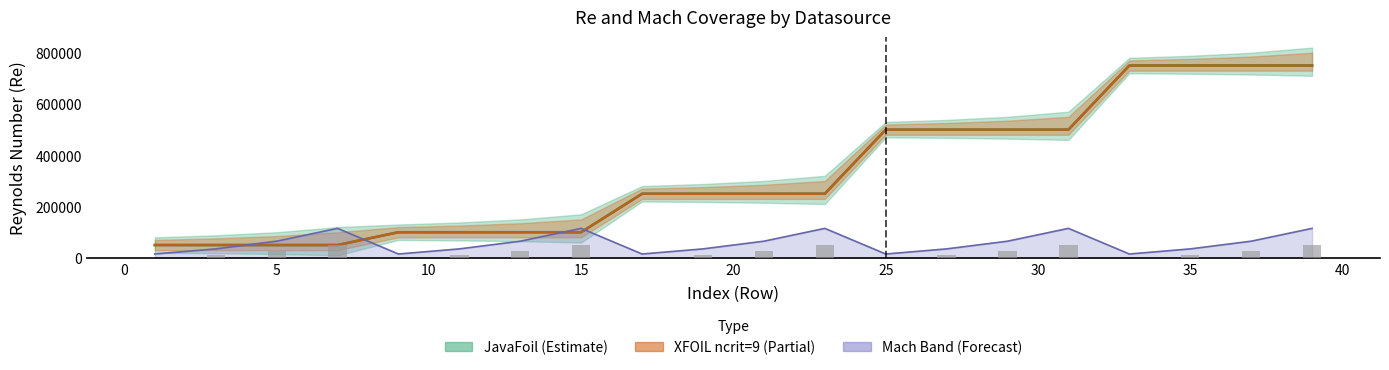

Between 13 and 35, which series saw the biggest shift?

JavaFoil